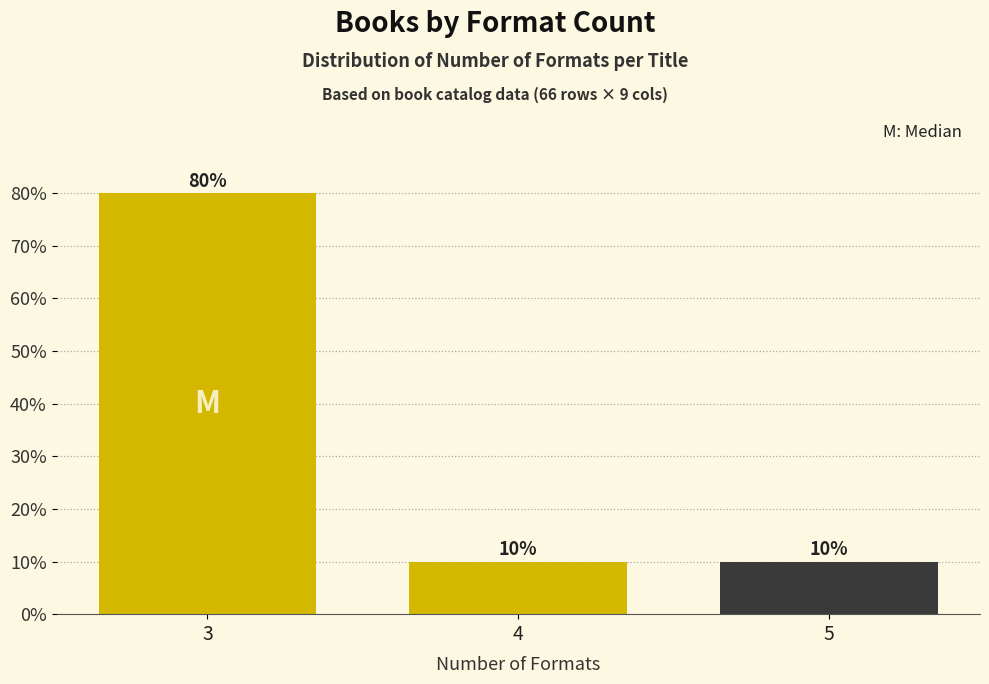

Reading left to right, list all the values displayed in this chart.

3=80	4=10	5=10